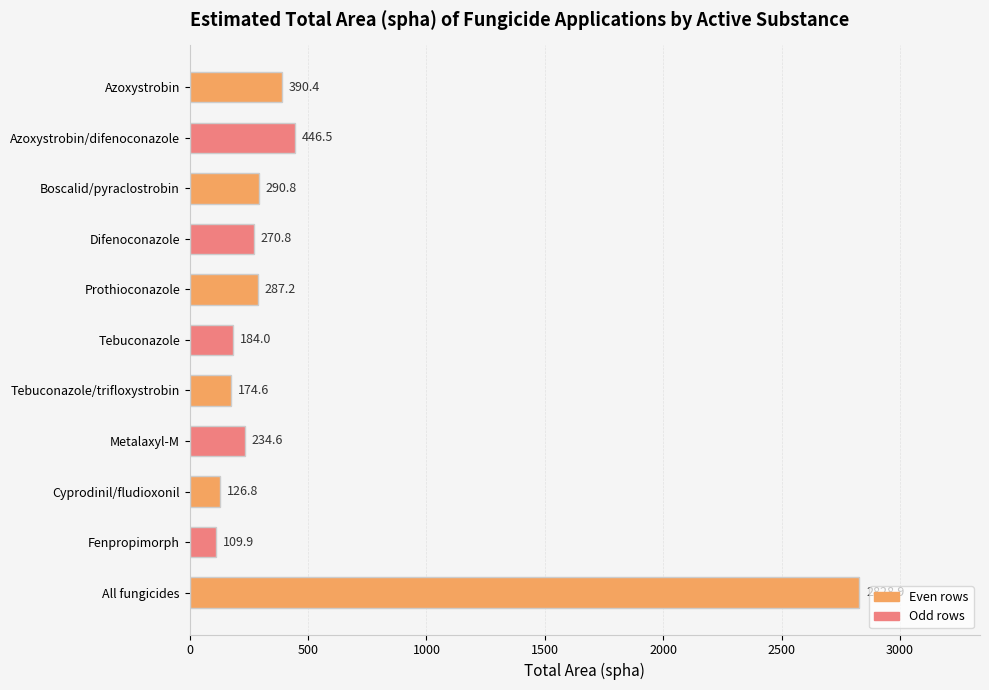

What is the difference between the values at Metalaxyl-M and Prothioconazole?

52.6